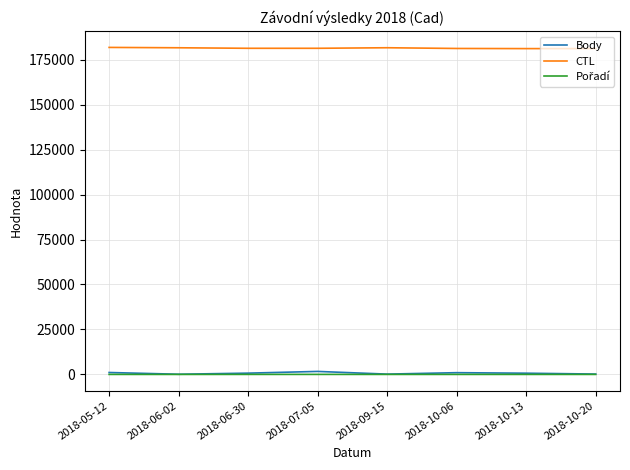

What position from the left is 2018-06-30?

3